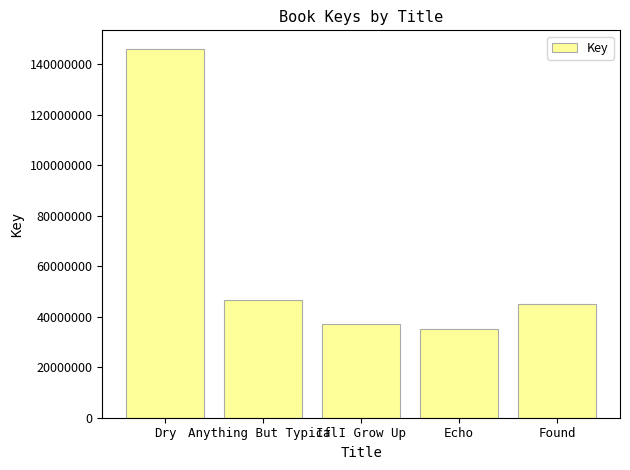

Where is the data nearest to the value 90617432?

Anything But Typical